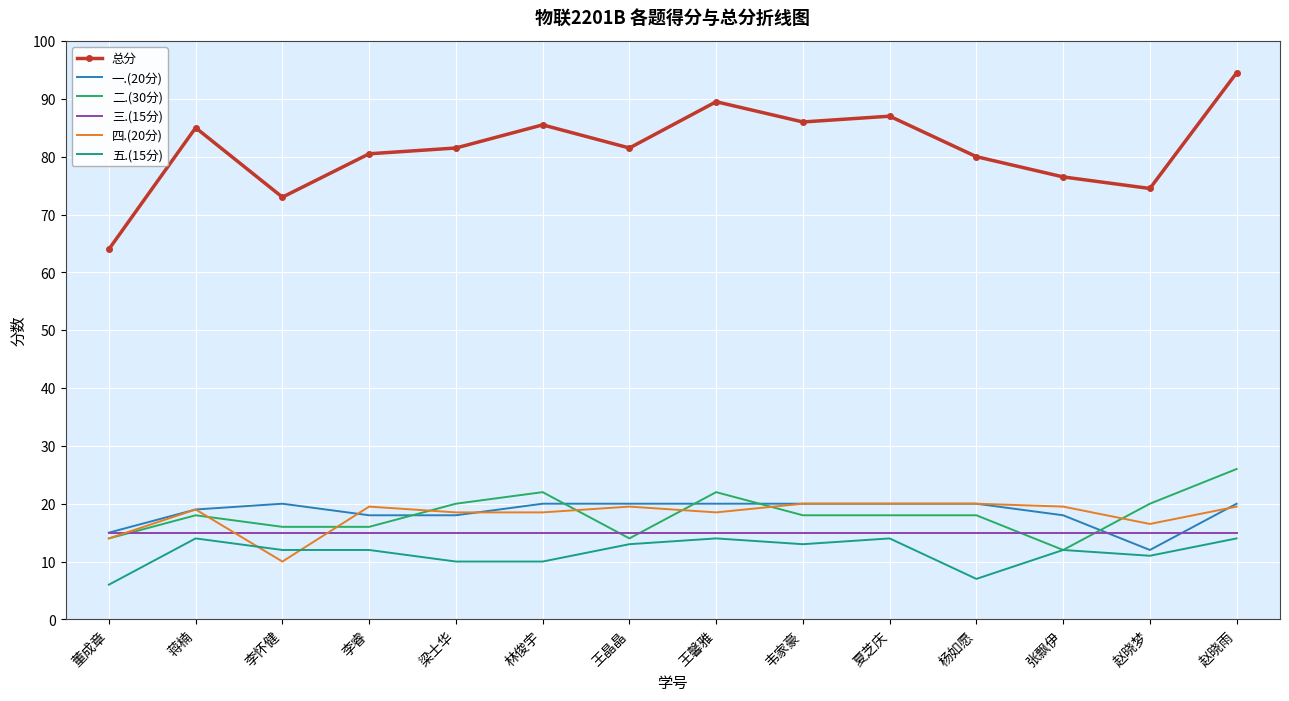

True or false: 总分 and 五.(15分) cross at least once.

False